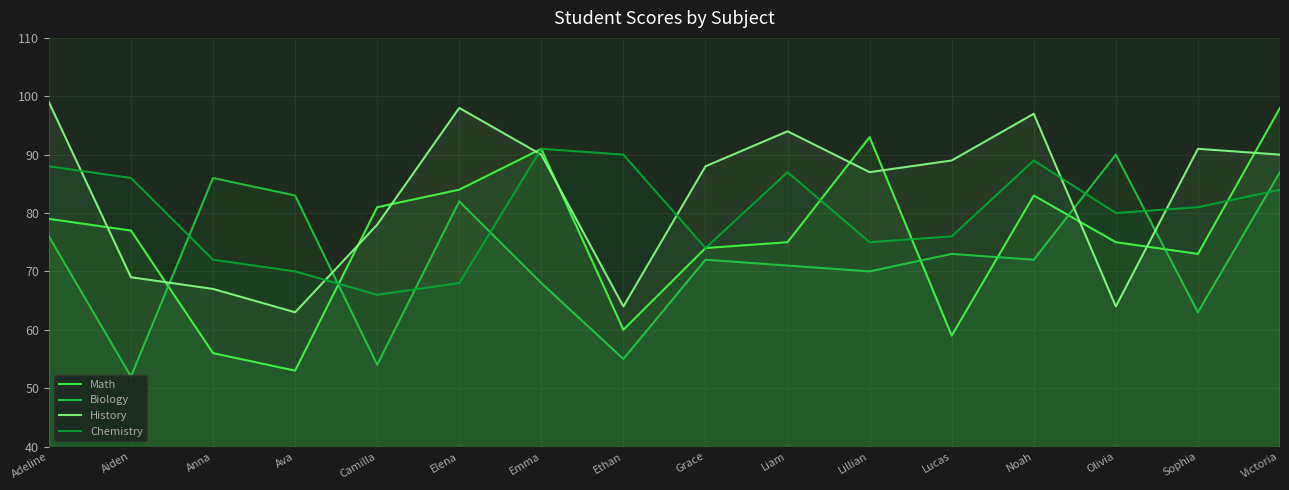

How many lines are shown in the chart?

4